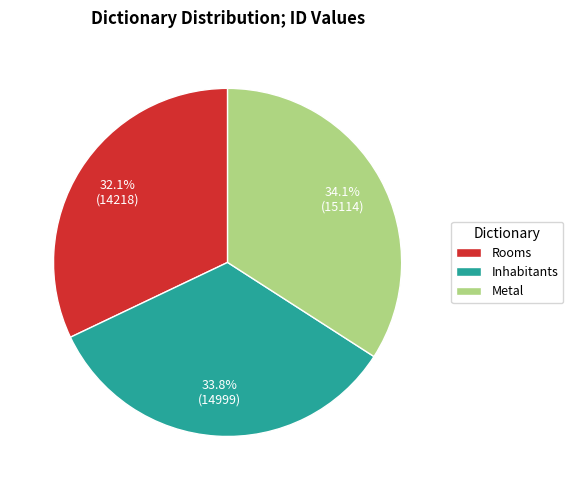

Do Inhabitants and Metal together represent more than half of the pie?

Yes